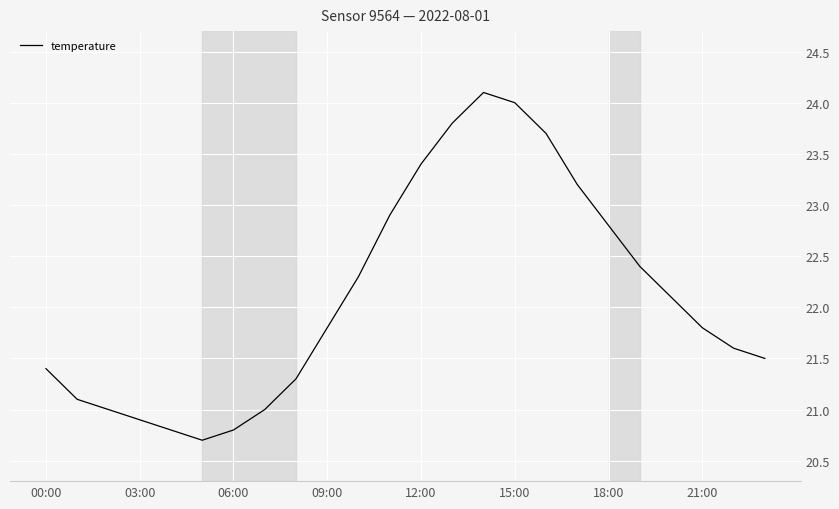

What is the difference between the maximum and minimum values?

3.4